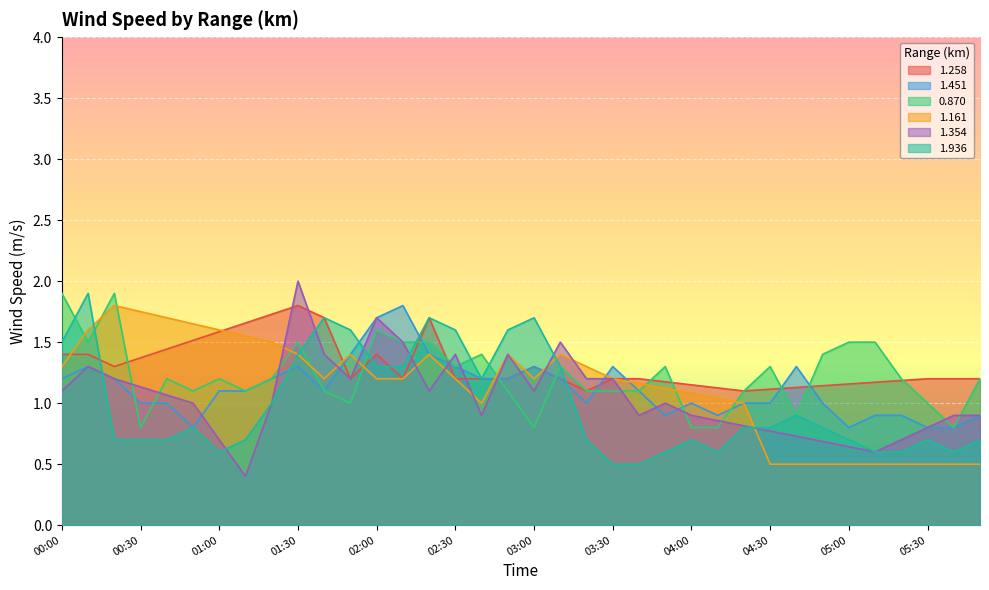

At which category does 1.936 reach its first local valley?

01:00